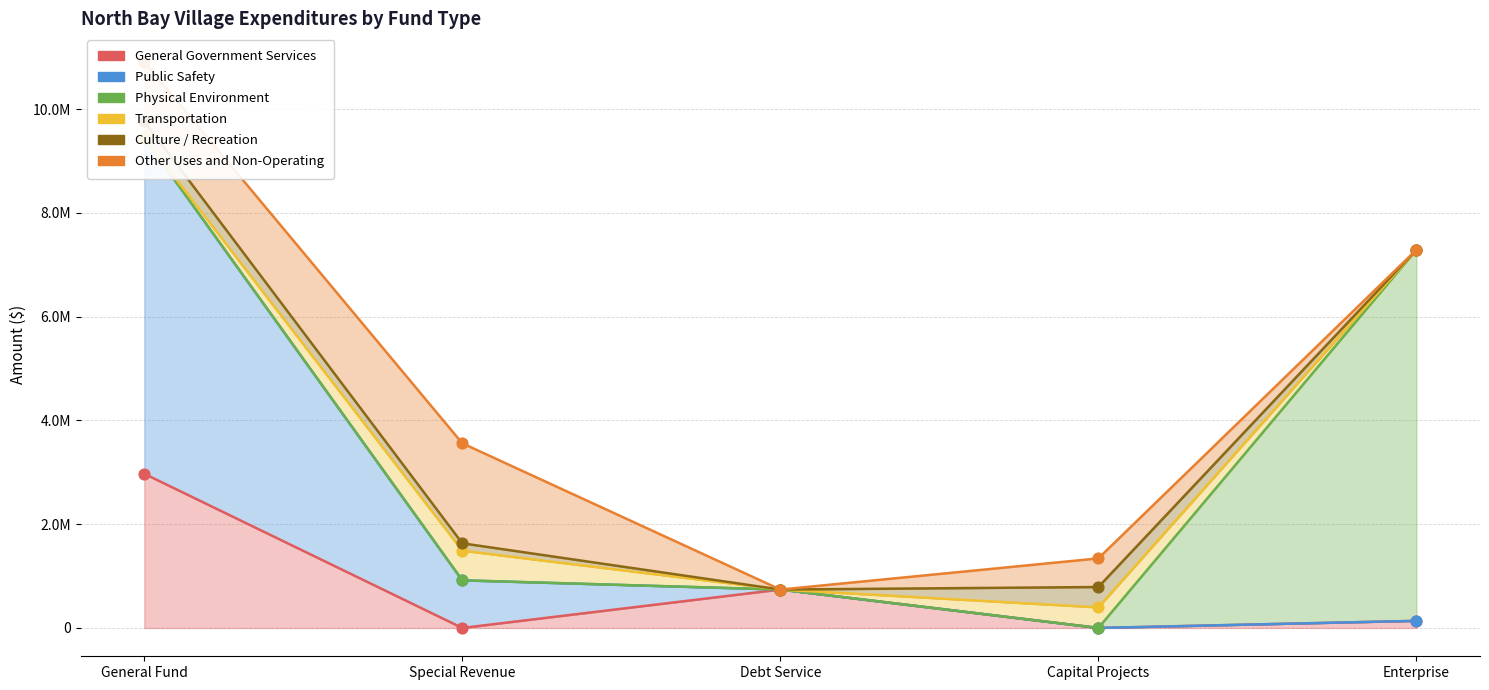

At which category is the sum across all series the highest?

General Fund